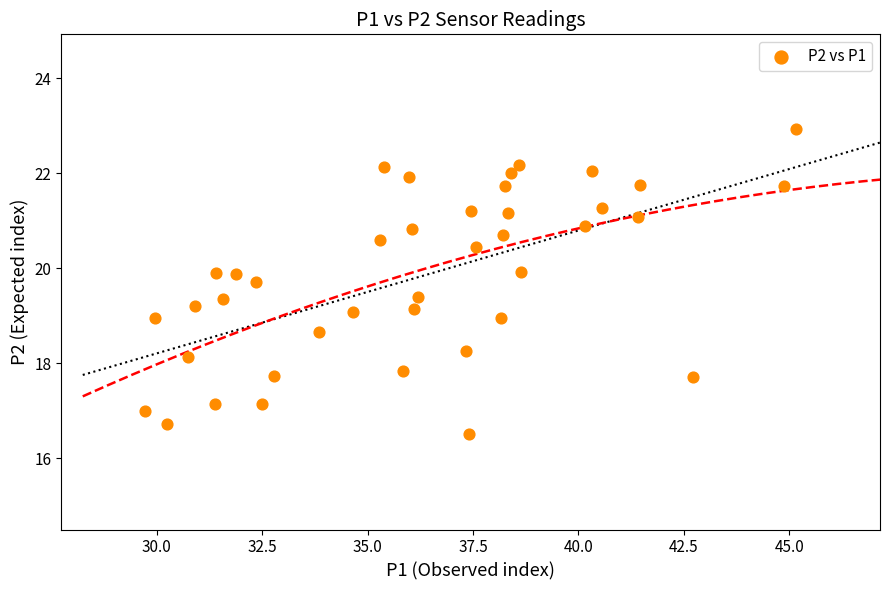

What is the range of Y values (max minus min)?

6.4